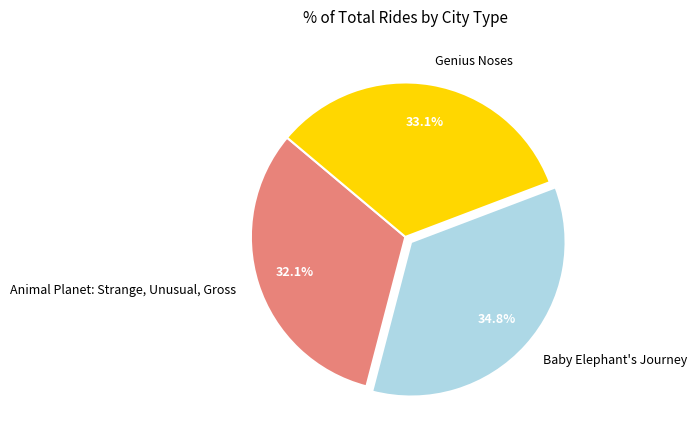

Rank the categories by value from highest to lowest.

Baby Elephant's Journey, Genius Noses, Animal Planet: Strange, Unusual, Gross